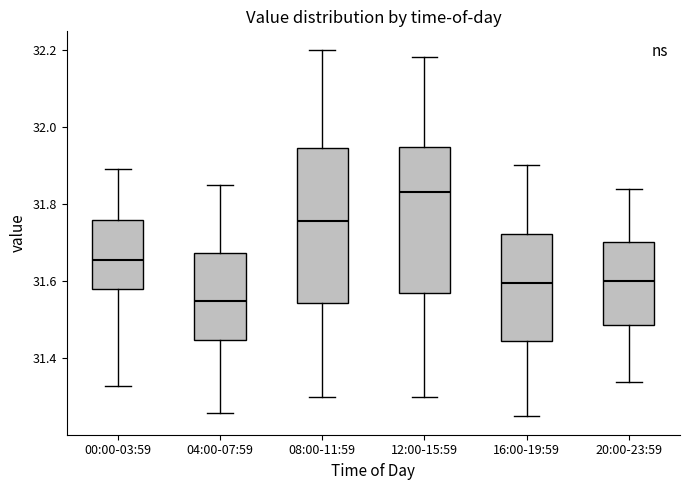

Reading left to right, transcribe this box plot: for each box, give where its median line is, the range the box spans, and where its two whiskers end, as read against the y-axis. The values are not printed on the chart, so give them approximately, as read against the axis.

00:00-03:59: median 31.66, box 31.58 to 31.76, whiskers 31.34 to 31.90
04:00-07:59: median 31.56, box 31.44 to 31.68, whiskers 31.26 to 31.86
08:00-11:59: median 31.76, box 31.54 to 31.94, whiskers 31.30 to 32.20
12:00-15:59: median 31.84, box 31.58 to 31.94, whiskers 31.30 to 32.18
16:00-19:59: median 31.60, box 31.44 to 31.72, whiskers 31.26 to 31.90
20:00-23:59: median 31.60, box 31.48 to 31.70, whiskers 31.34 to 31.84